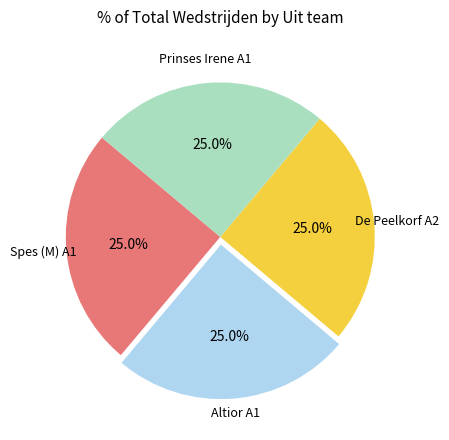

Is there a majority slice in this chart?

No